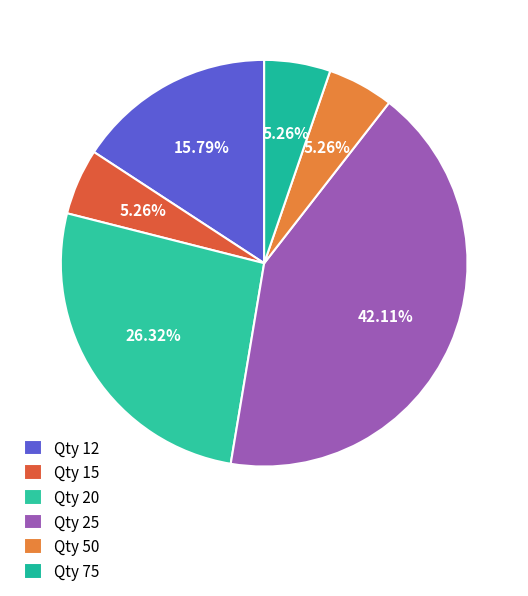

Is there any slice that represents more than half of the pie?

No